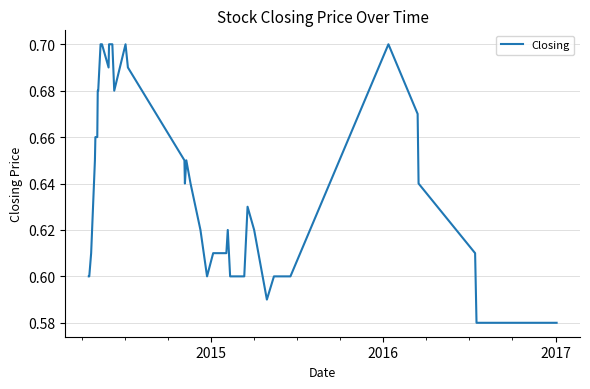

Does the chart display data point markers on the line(s)?

No